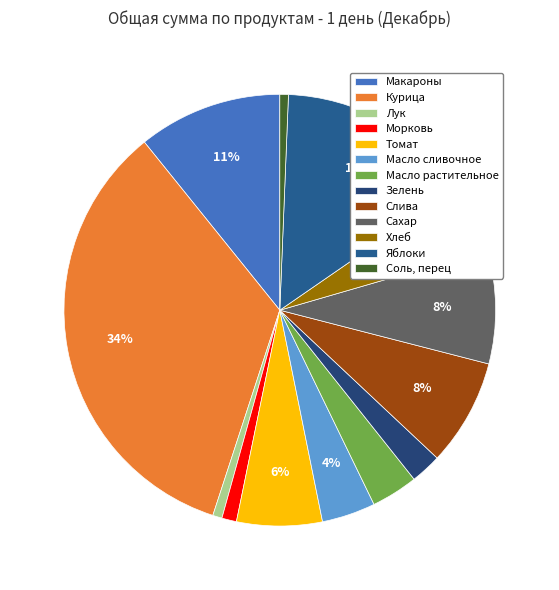

Count the number of slices in the pie.

13